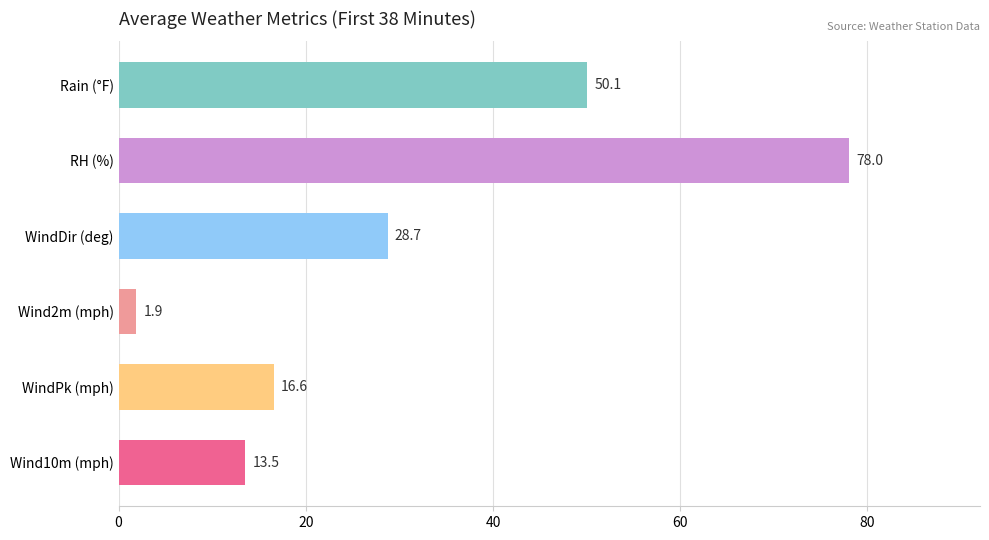

What is the greatest value displayed?

78.0